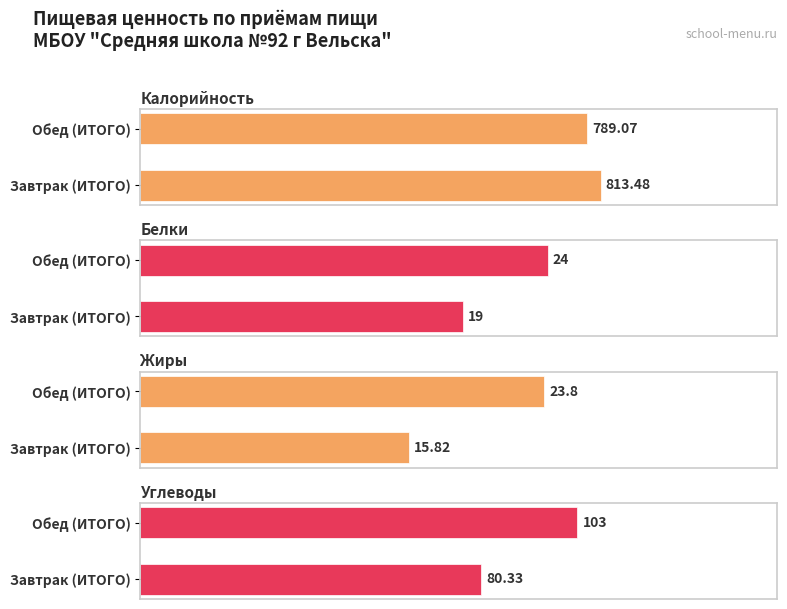

What is the sum of the Углеводы values at Завтрак (ИТОГО) and Обед (ИТОГО)?

183.3